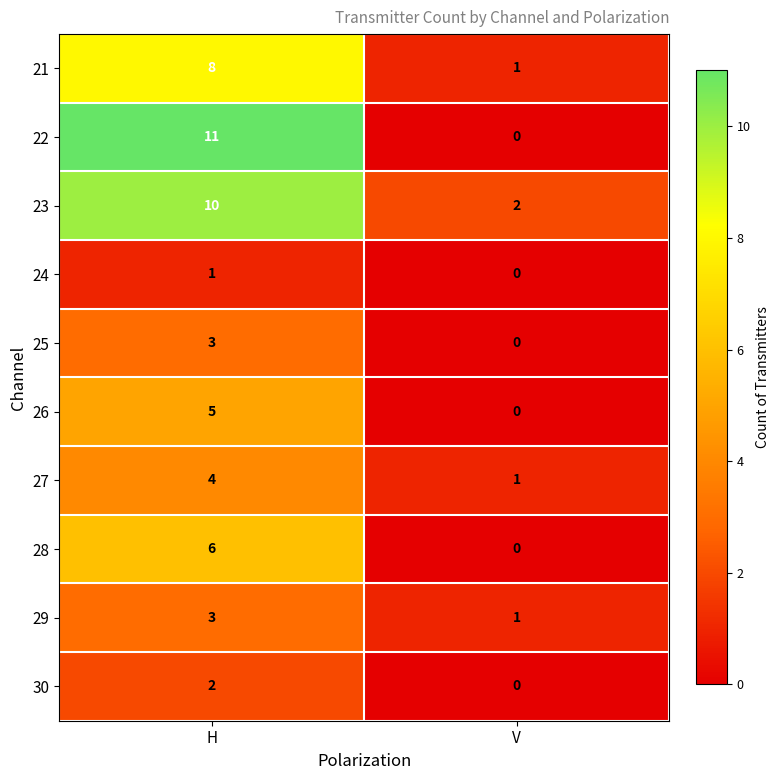

Is it true that 26 equals 5 at H?

True